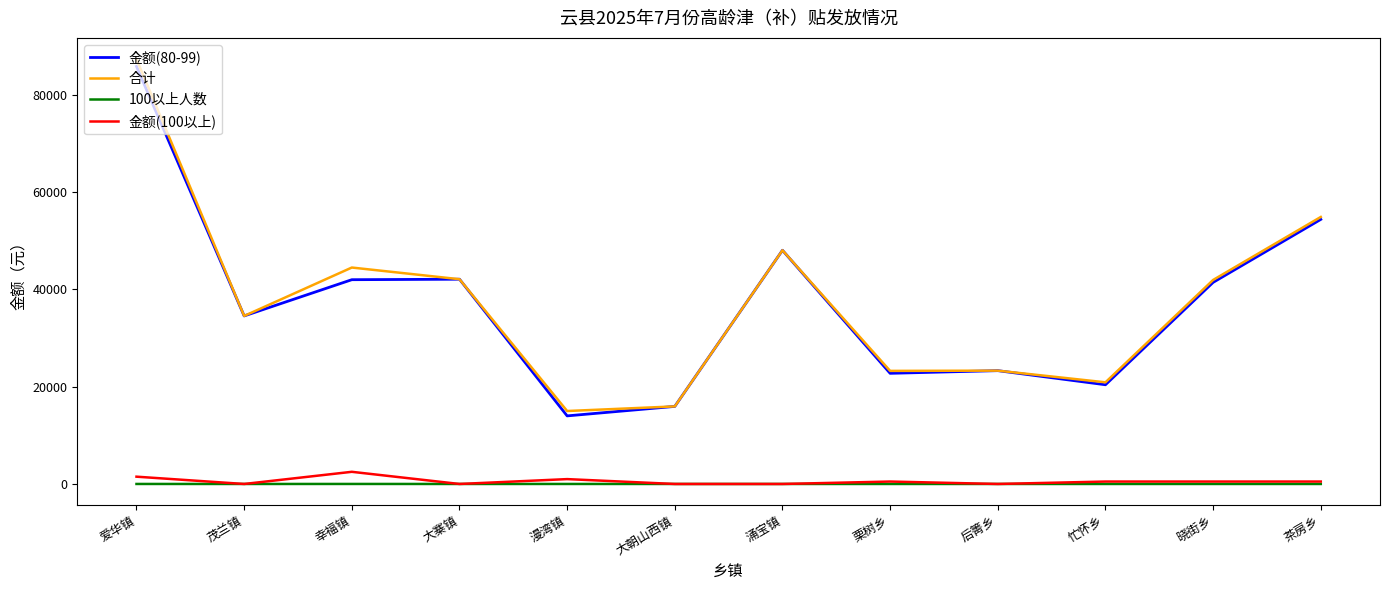

What are all the series names shown in the legend?

金额(80-99), 合计, 100以上人数, 金额(100以上)